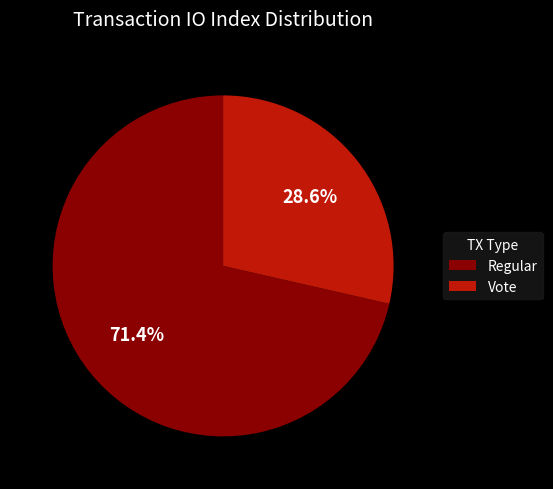

Rank the categories by value from lowest to highest.

Vote, Regular